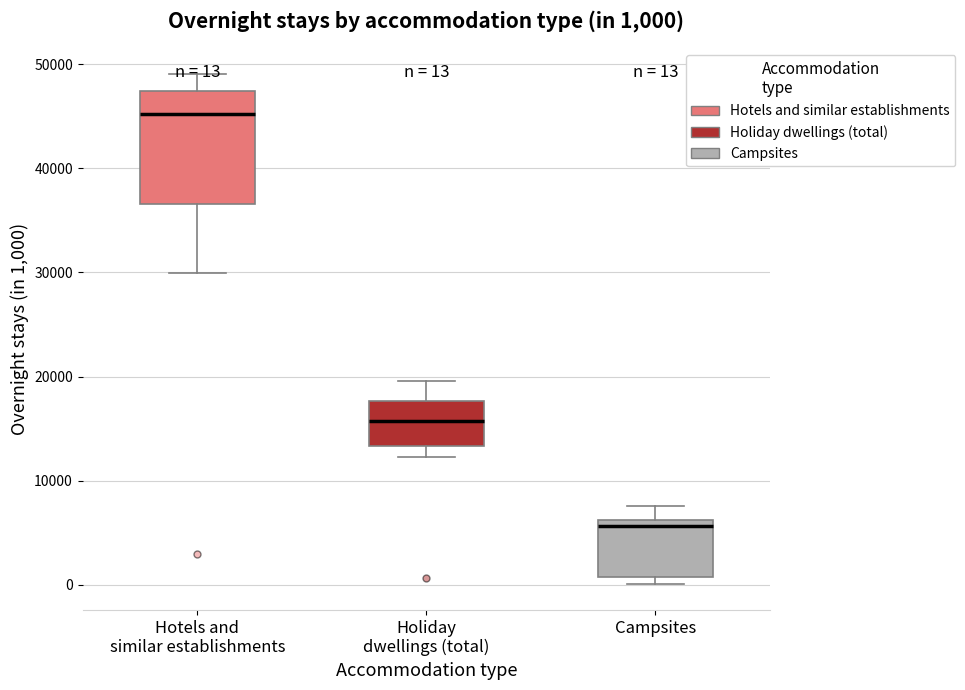

Which box is the tallest, from its lower edge to its upper edge?

Hotels and similar establishments